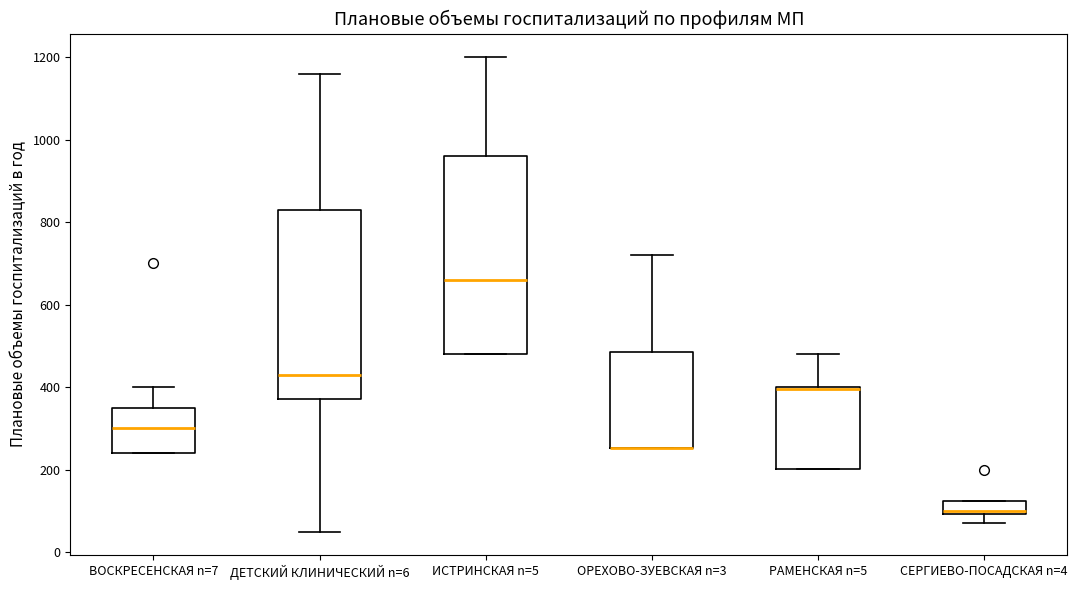

Which box is the tallest, from its lower edge to its upper edge?

ИСТРИНСКАЯ n=5